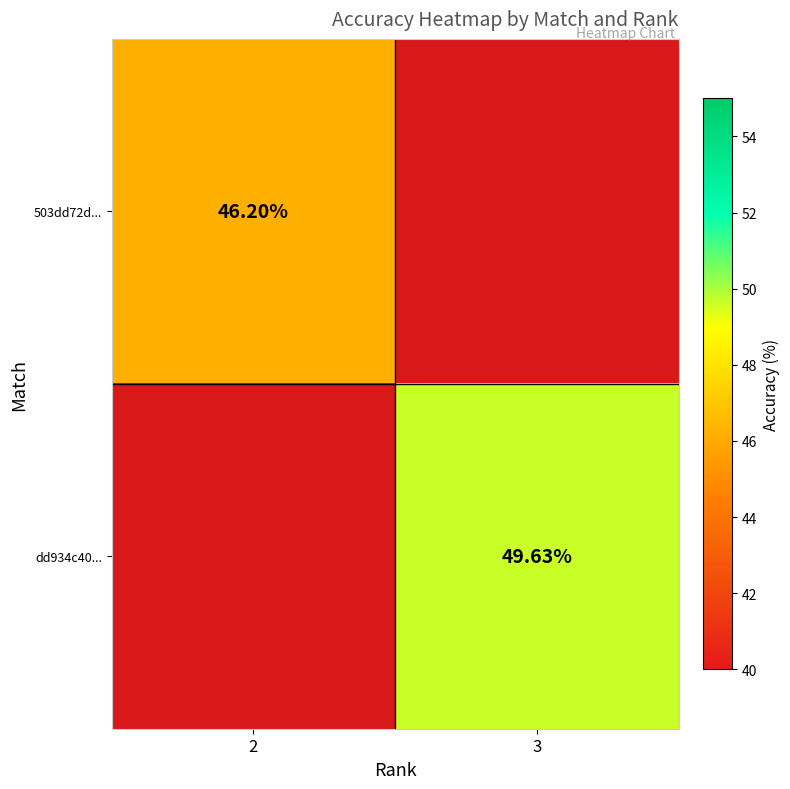

True or false: 503dd72d... has a value of 46.2 at 2.

True